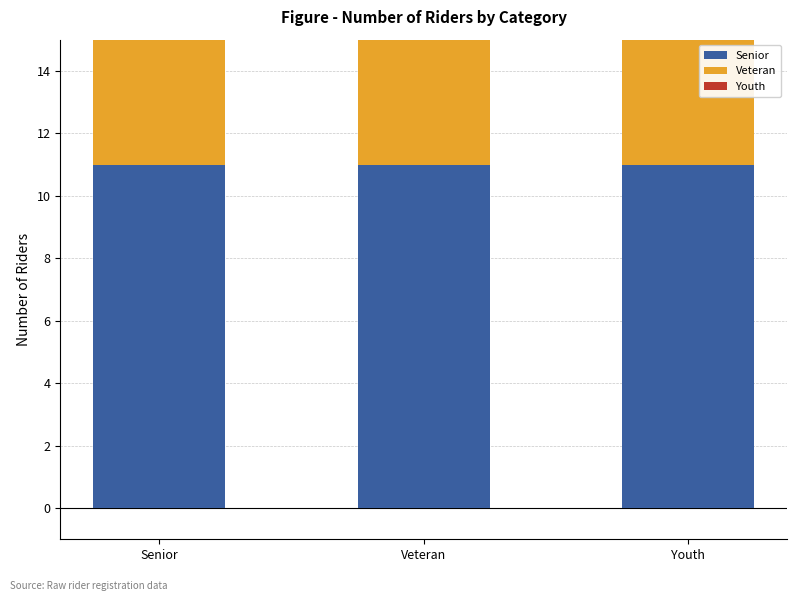

Count the number of categories in the chart.

3